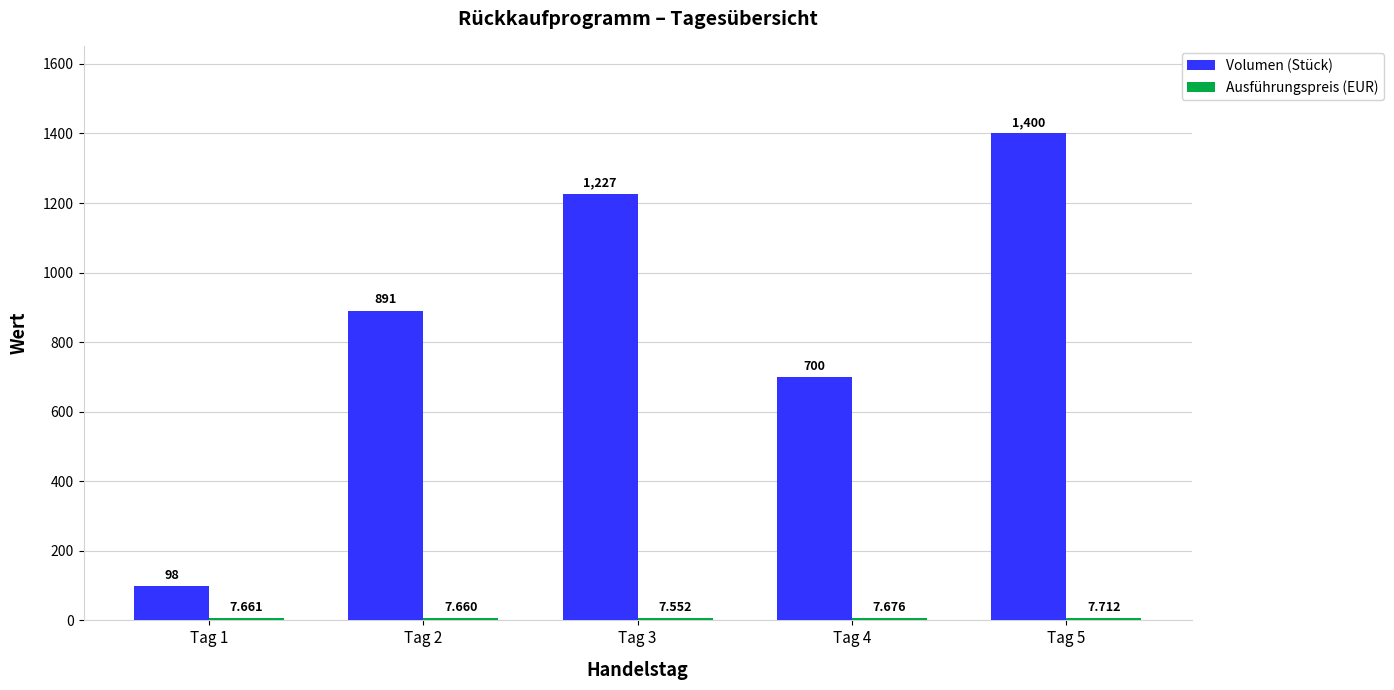

Which series changed the most between Tag 1 and Tag 4?

Volumen (Stück)